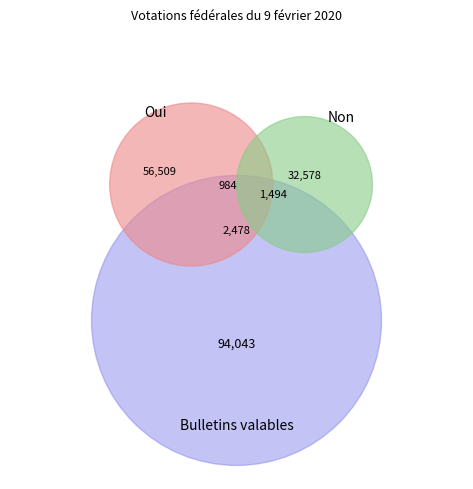

Combined, do Non and Oui account for over 50%?

Yes